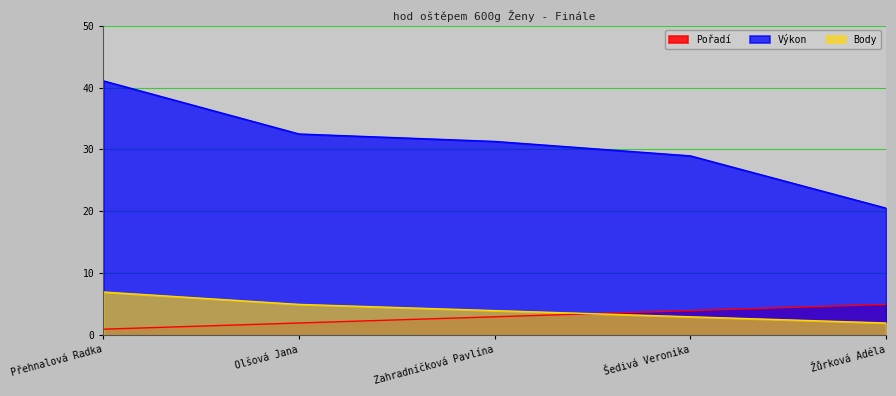

Reading left to right, list all the values displayed in this chart.

Pořadí: 1.0	2.0	3.0	4.0	5.0
Výkon: 41.1	32.5	31.3	29.0	20.5
Body: 7.0	5.0	4.0	3.0	2.0